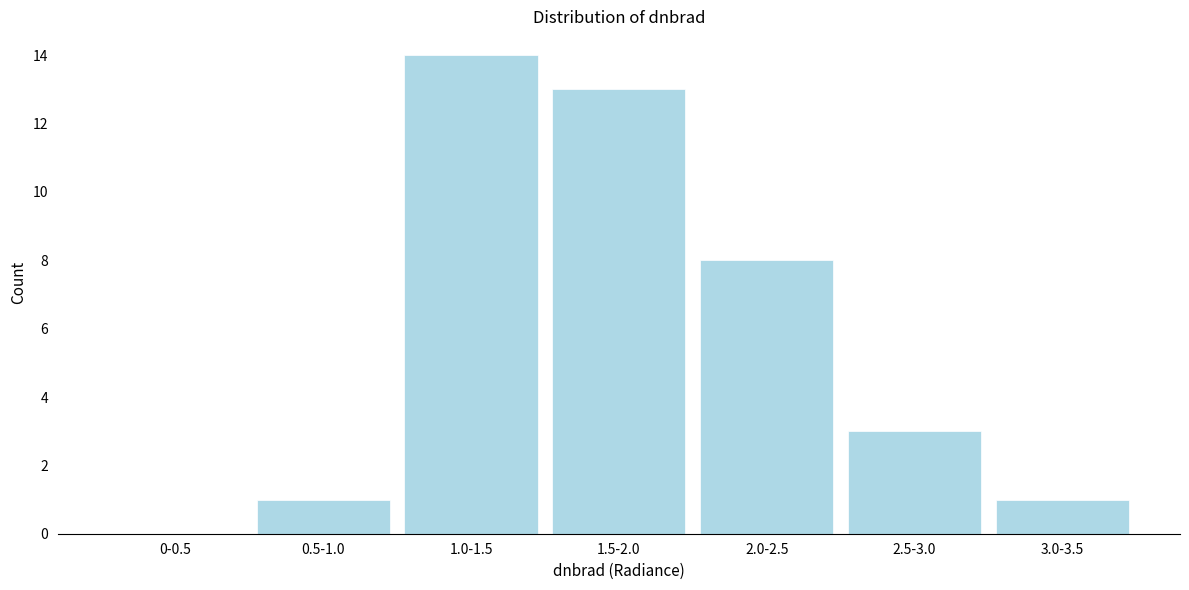

Reading right to left, extract all data points from this chart.

3.0-3.5=1	2.5-3.0=3	2.0-2.5=8	1.5-2.0=13	1.0-1.5=14	0.5-1.0=1	0-0.5=0